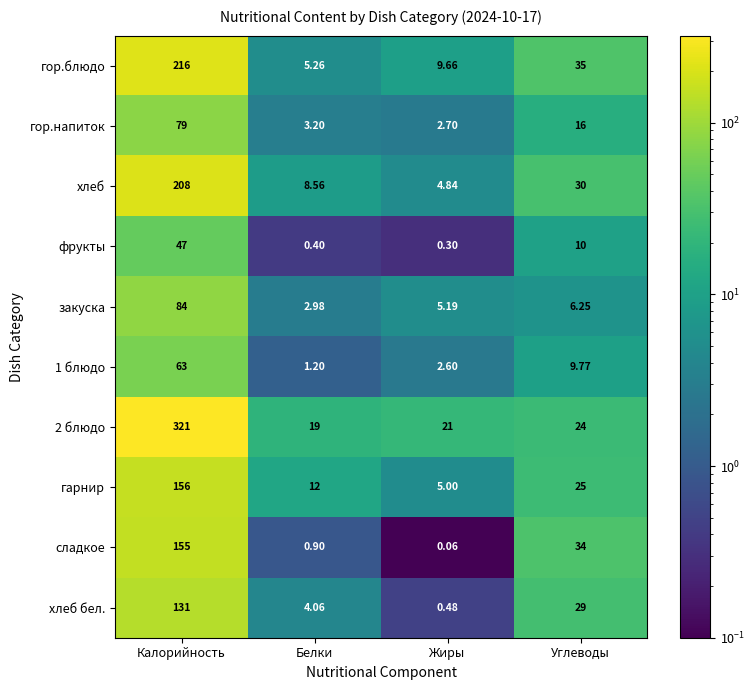

At which label does гарнир reach its minimum?

Жиры